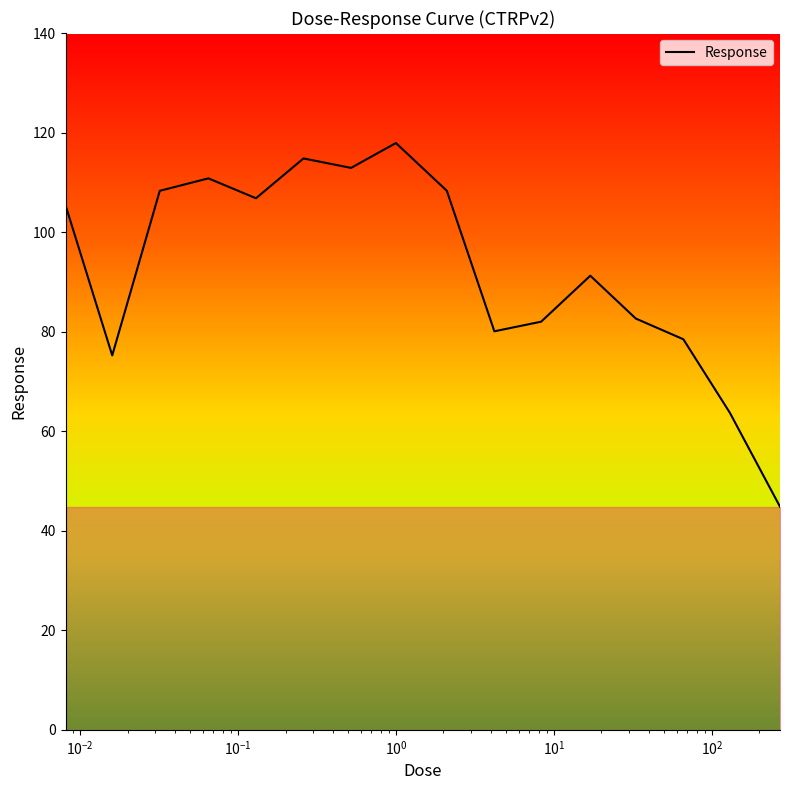

What is the greatest value displayed?

117.9